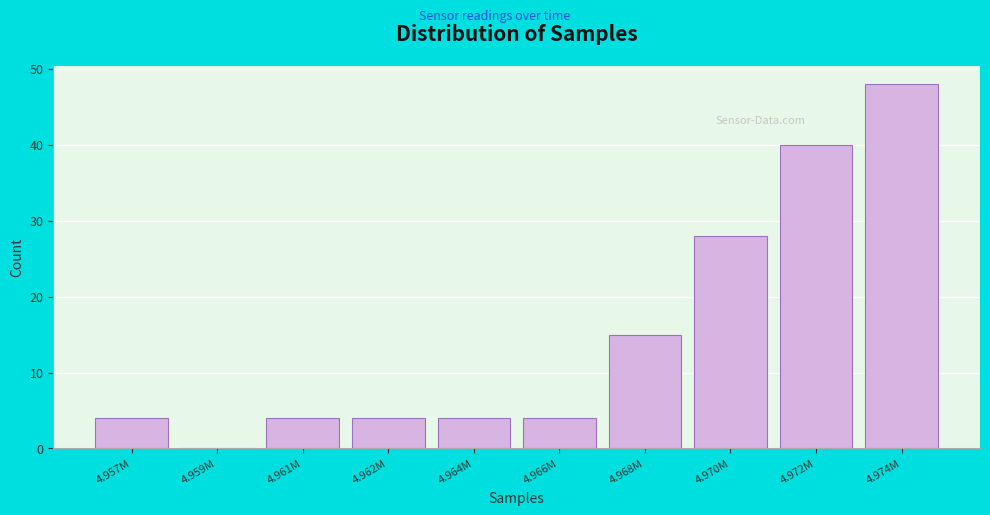

Reading right to left, what are all the values shown in this chart?

4.974M=48	4.972M=40	4.970M=28	4.968M=15	4.966M=4	4.964M=4	4.962M=4	4.961M=4	4.959M=0	4.957M=4